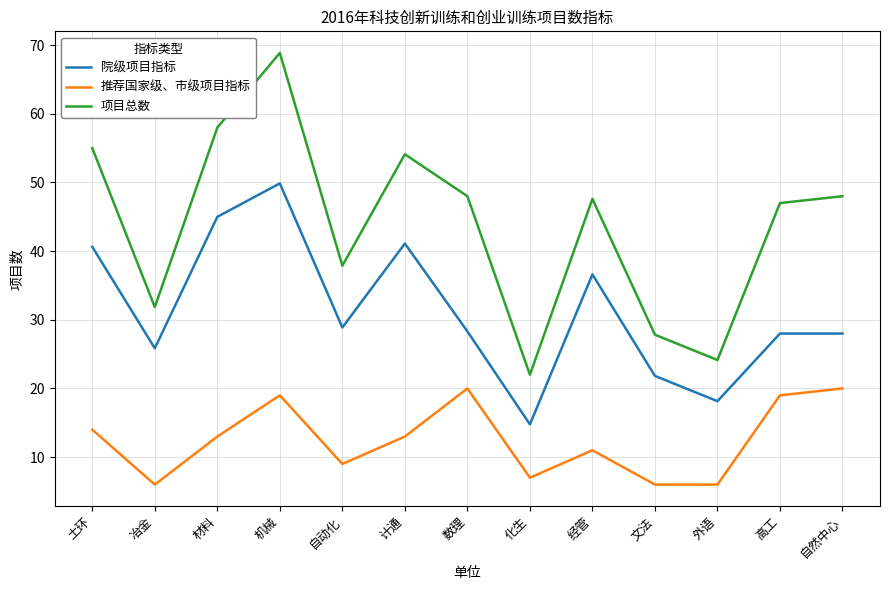

What position from the right is 化生?

6